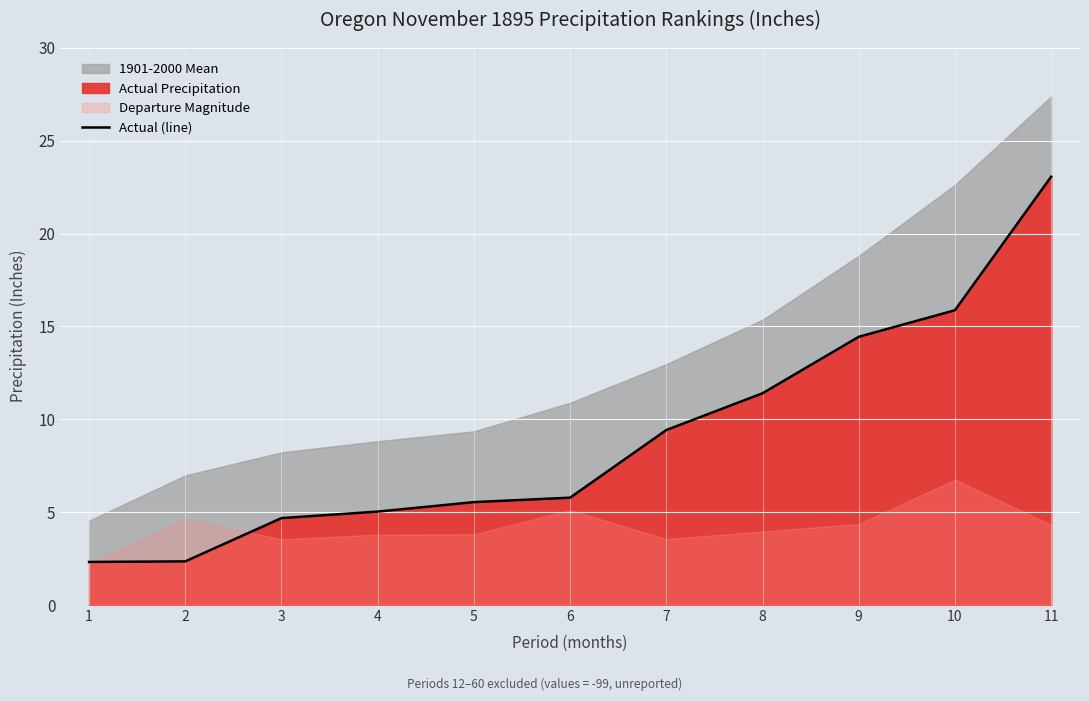

True or false: there are more than 2 points higher than both neighbors.

False